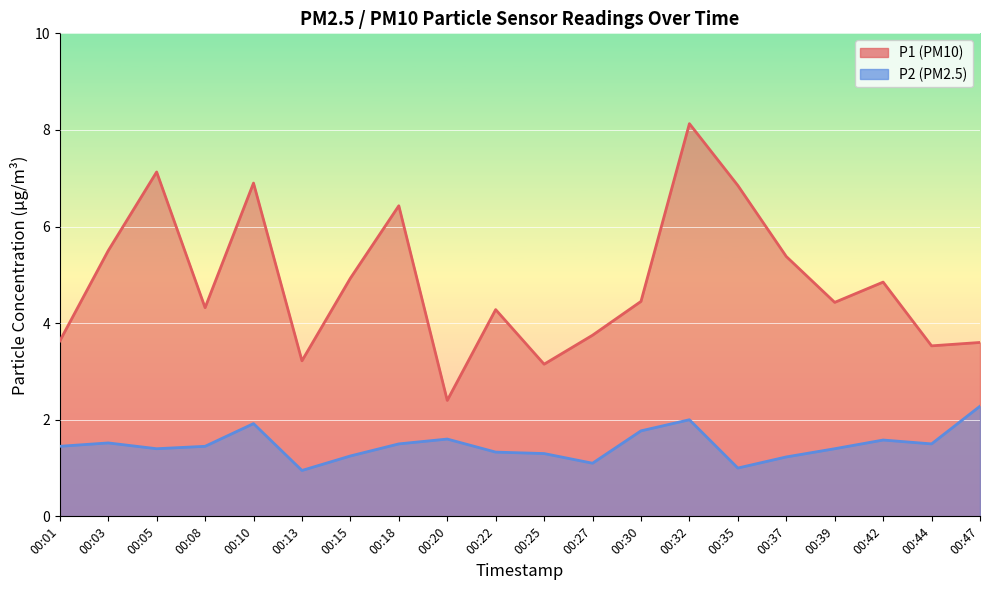

Where is the first local minimum for P2 line?

00:05